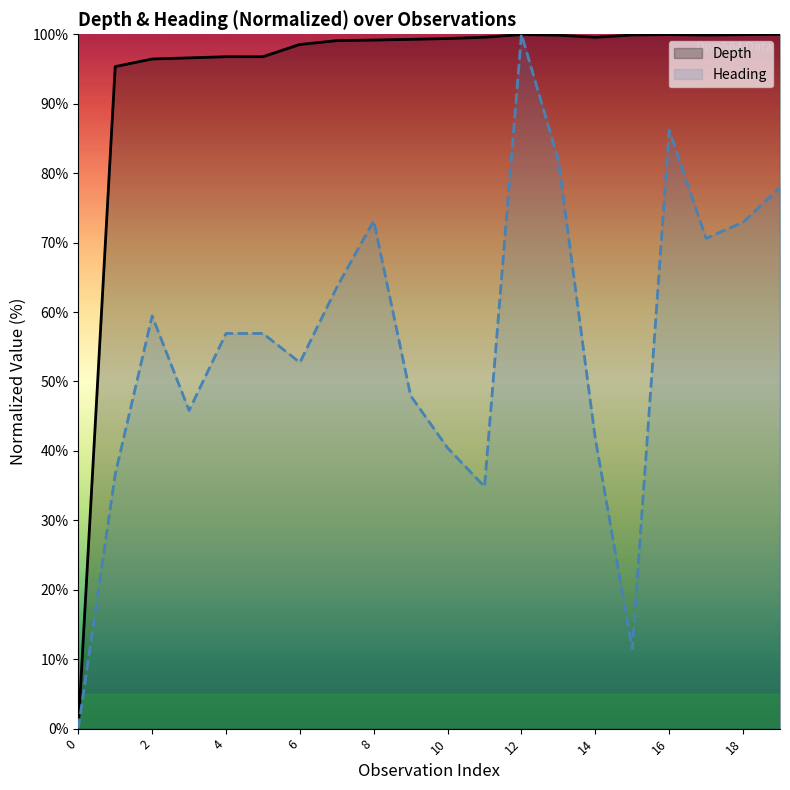

At which label does Heading reach its peak?

12